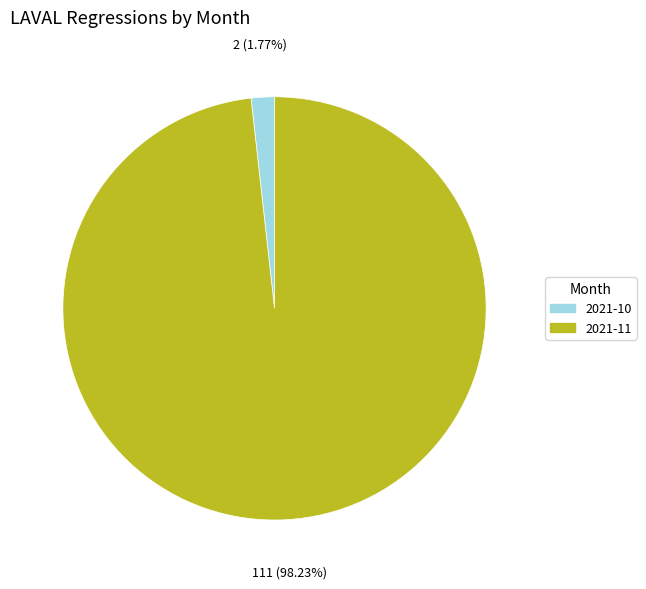

Which category has the biggest portion of the pie?

2021-11